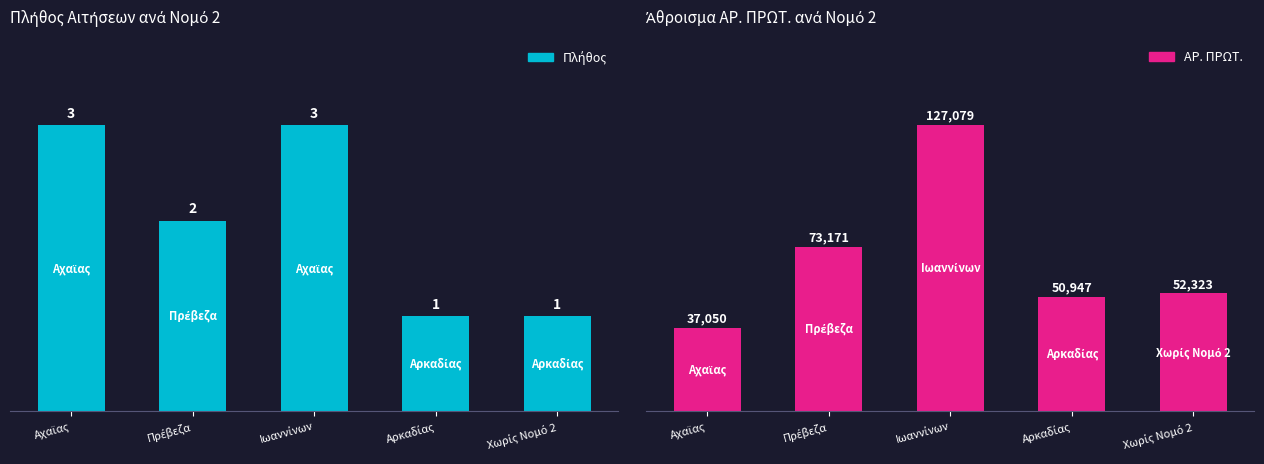

How many Πλήθος values are between 1 and 3?

5